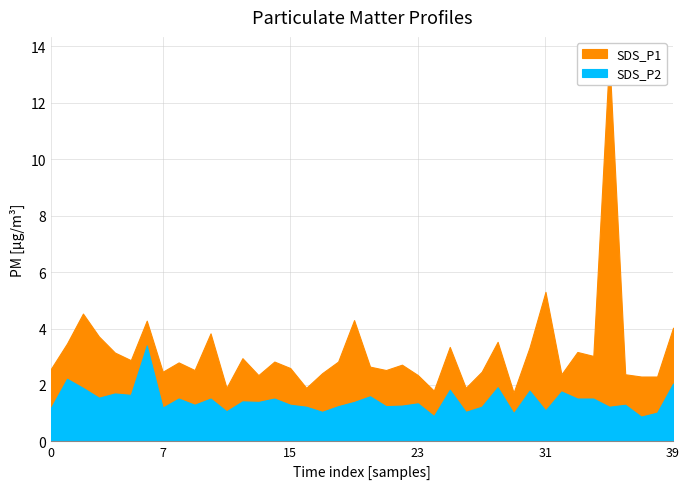

Is it true that SDS_P1 equals 1.7 at 01:29?

False